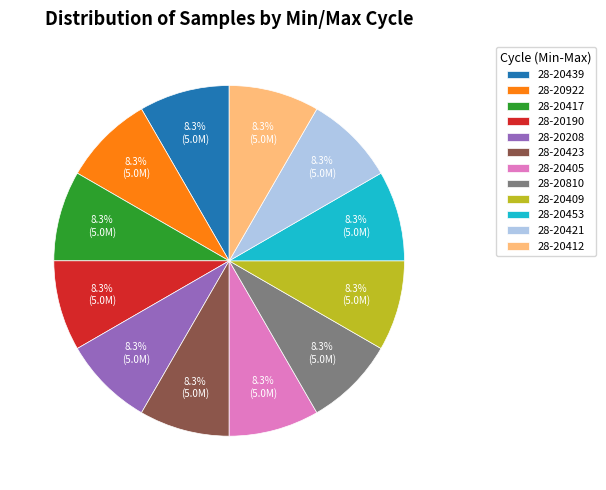

What percentage is the 28-20421 slice, to the nearest percent?

8%